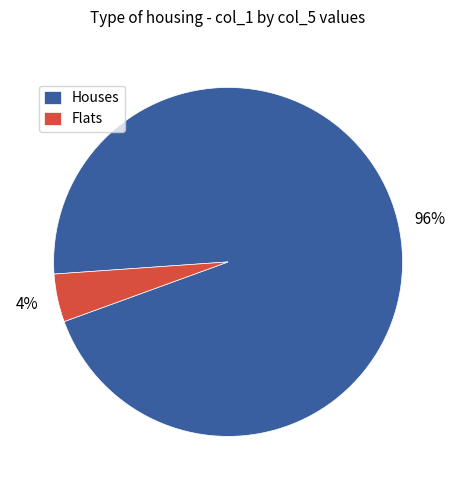

What percentage is the Houses slice, to the nearest percent?

96%